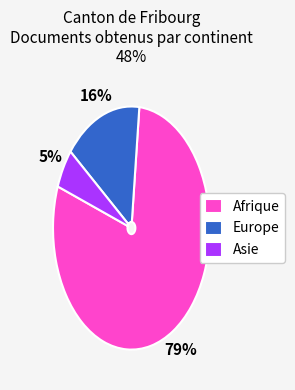

To the nearest percent, what percentage of the pie is Europe?

16%